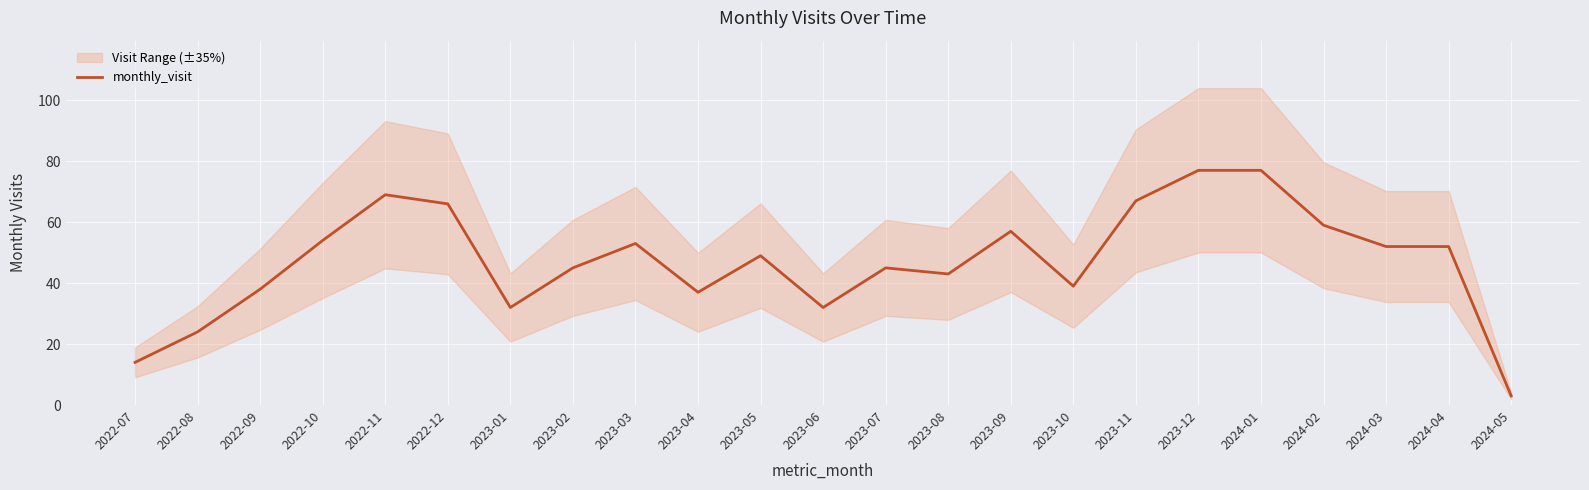

What is the sum of all values?

1084